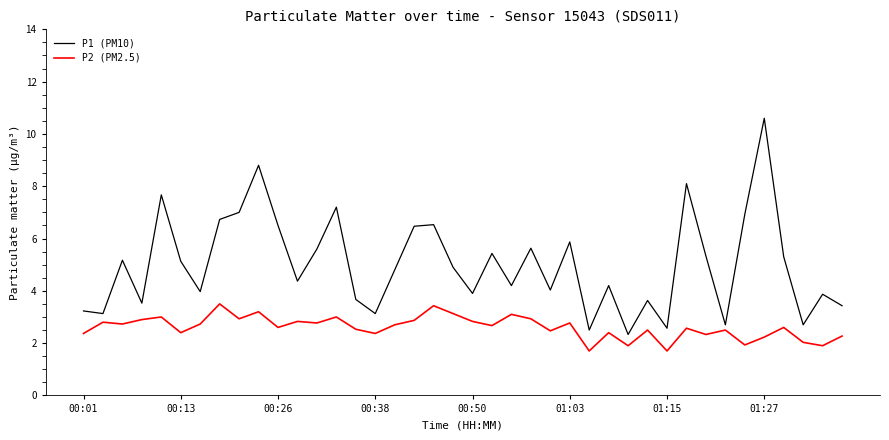

What is the lowest value of the P1 (PM10) series?

2.3